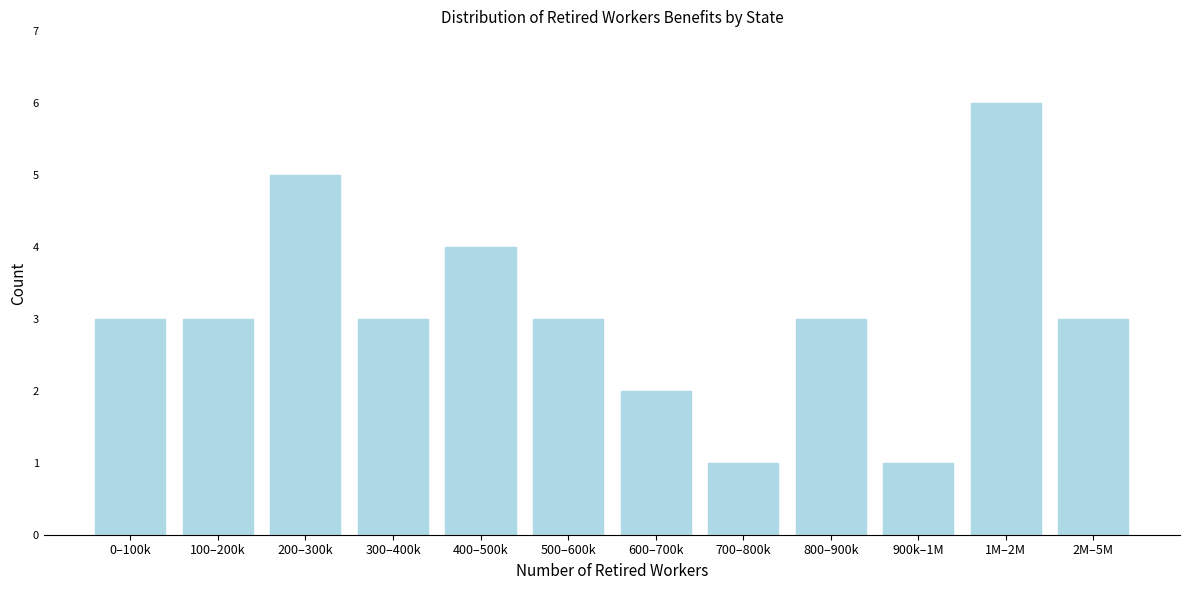

Reading left to right, extract all data points from this chart.

0–100k=3	100–200k=3	200–300k=5	300–400k=3	400–500k=4	500–600k=3	600–700k=2	700–800k=1	800–900k=3	900k–1M=1	1M–2M=6	2M–5M=3